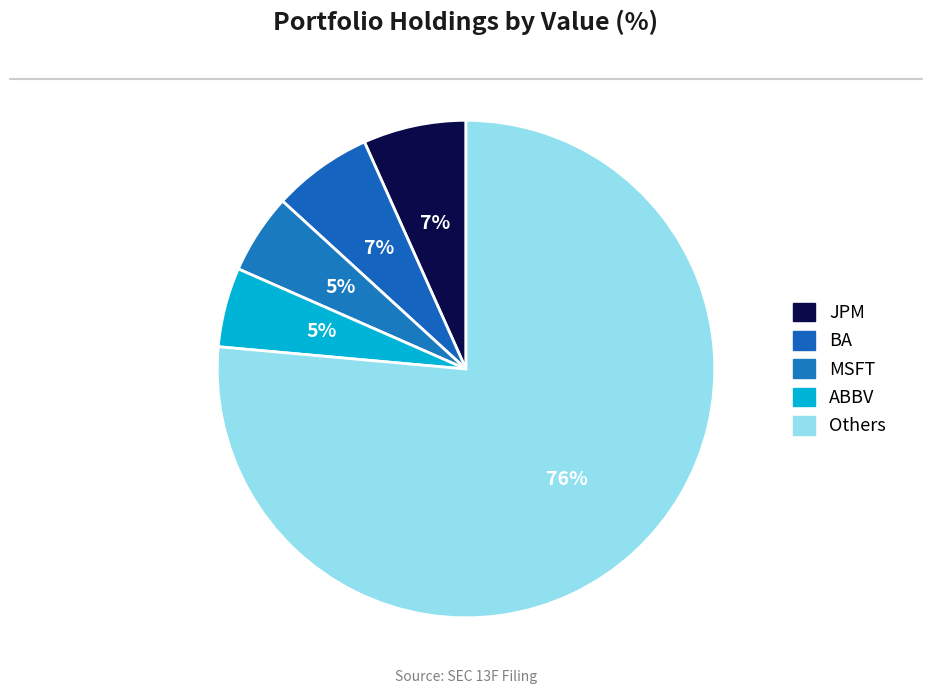

Count the number of slices in the pie.

5